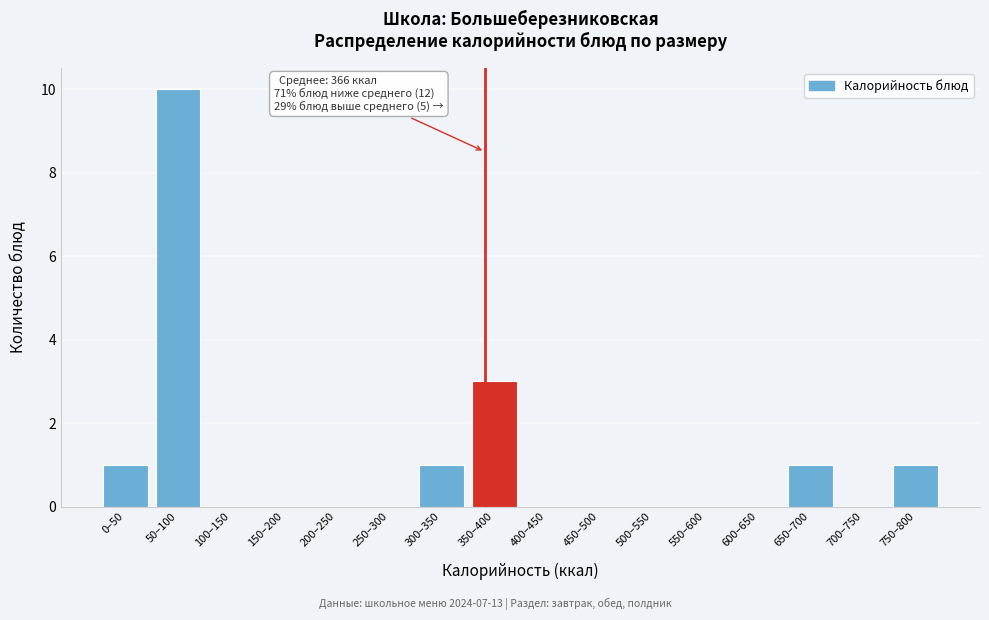

Reading left to right, transcribe all the data shown in this chart.

0–50=1	50–100=10	100–150=0	150–200=0	200–250=0	250–300=0	300–350=1	350–400=3	400–450=0	450–500=0	500–550=0	550–600=0	600–650=0	650–700=1	700–750=0	750–800=1